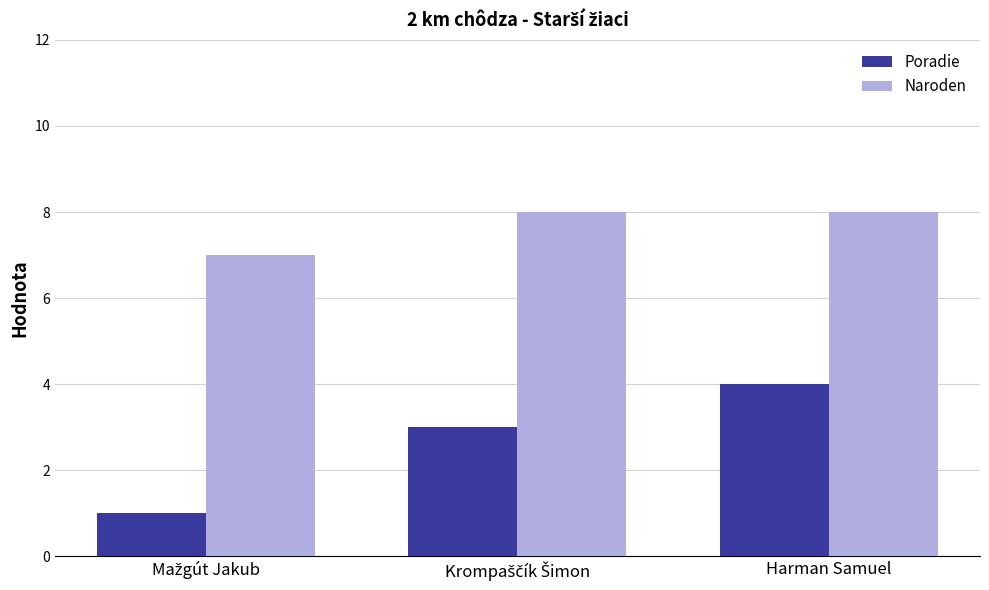

How many groups of bars are there?

3